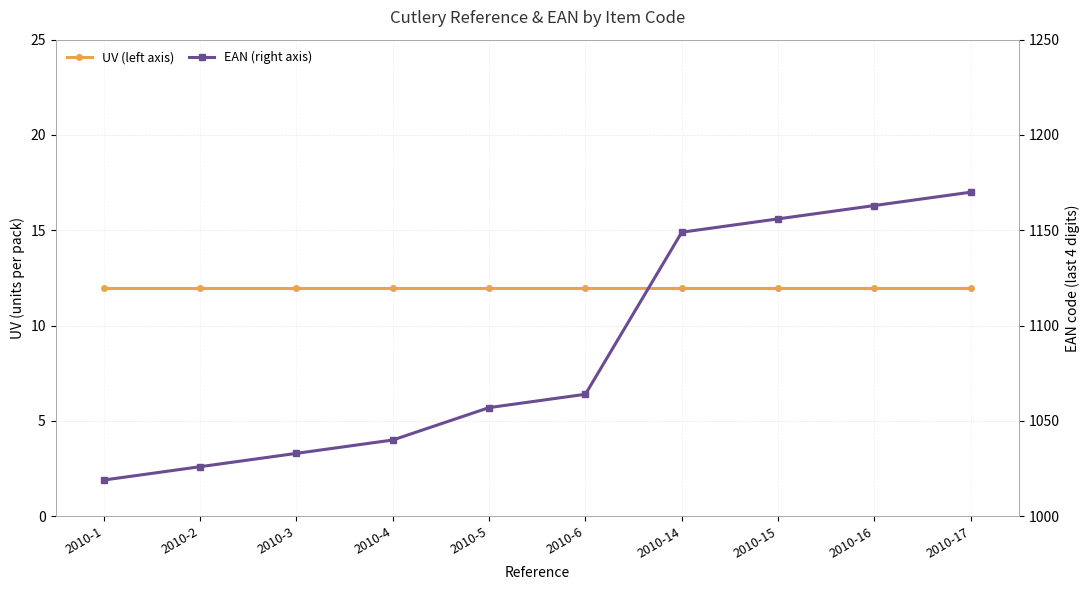

What is the smallest value displayed?

12